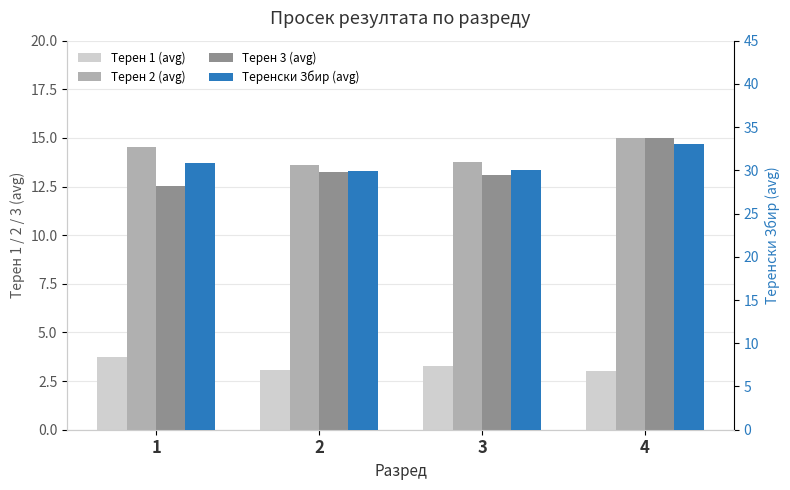

What is the total value across all series at 2?

59.9